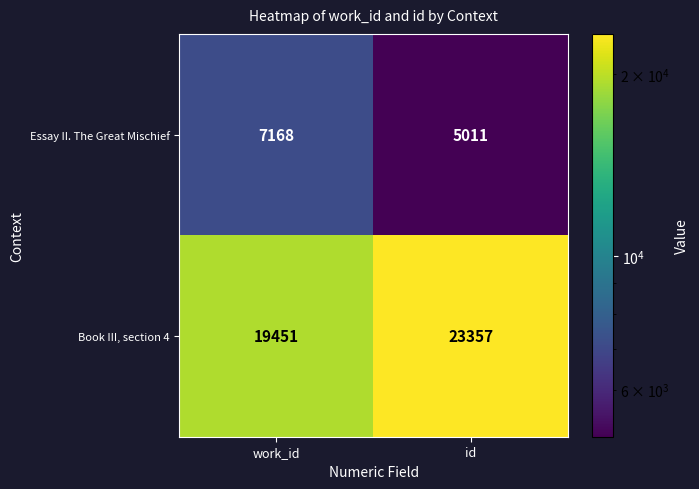

Rank the series by their average value, from lowest to highest.

Essay II. The Great Mischief, Book III, section 4